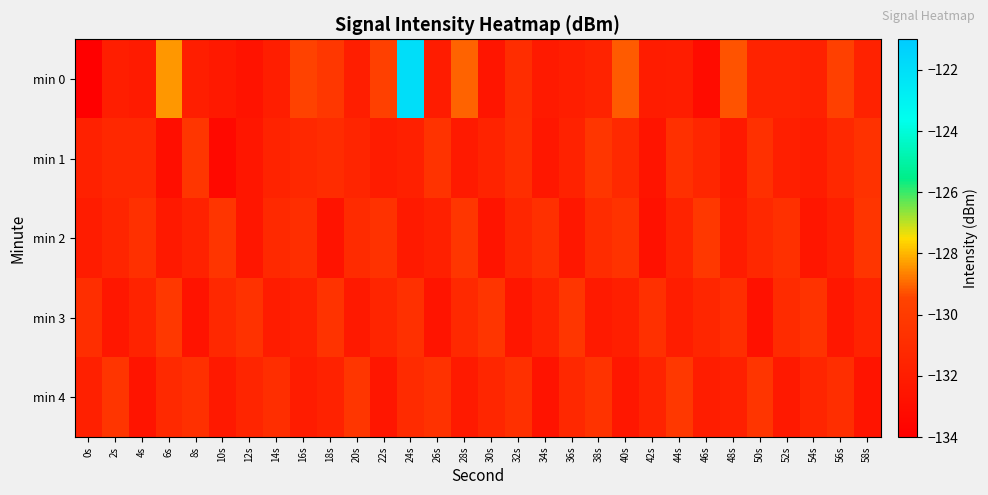

What is the total value across all series at 30s?

-658.6